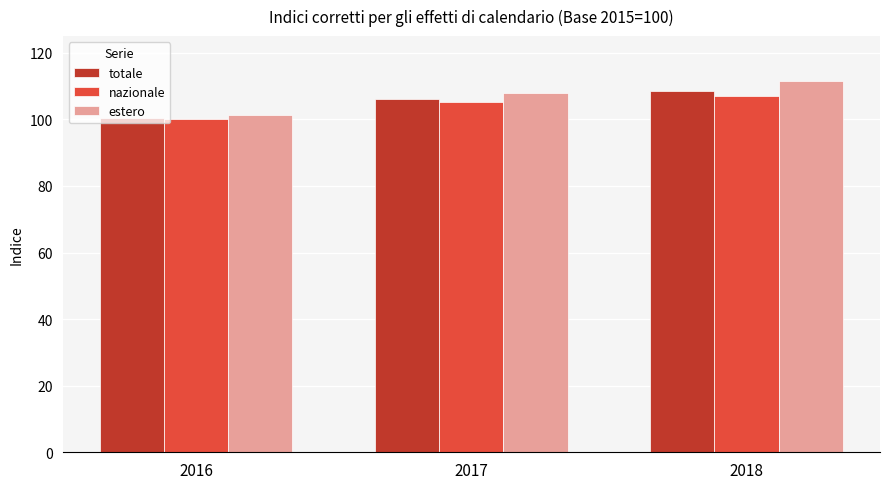

What is the sum of the totale values at 2017 and 2016?

206.6